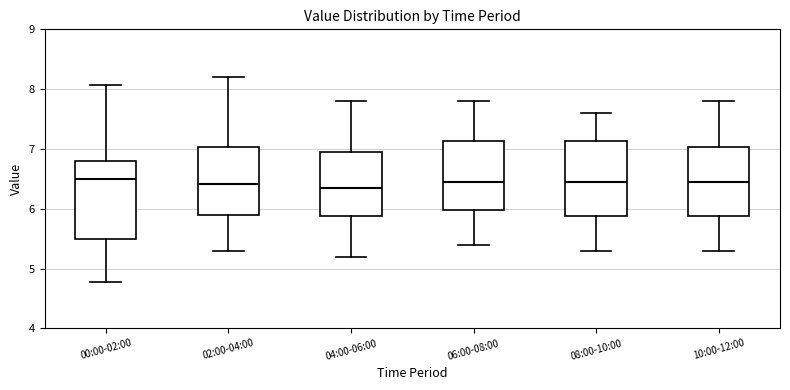

Where does the median line of the box for 06:00-08:00 sit on the y-axis? The values are not printed on the chart, so give them approximately, as read against the axis.

6.5